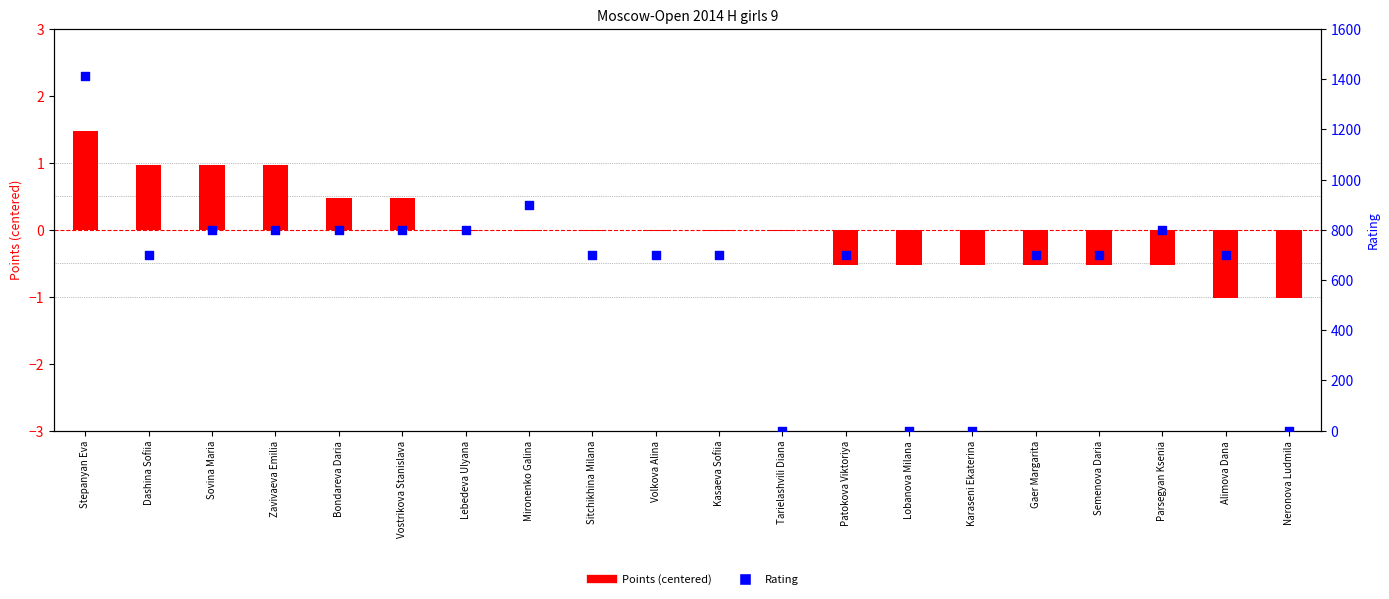

Is the value of Rating at Stepanyan Eva greater than the value of Points (centered) at Parsegyan Ksenia?

Yes